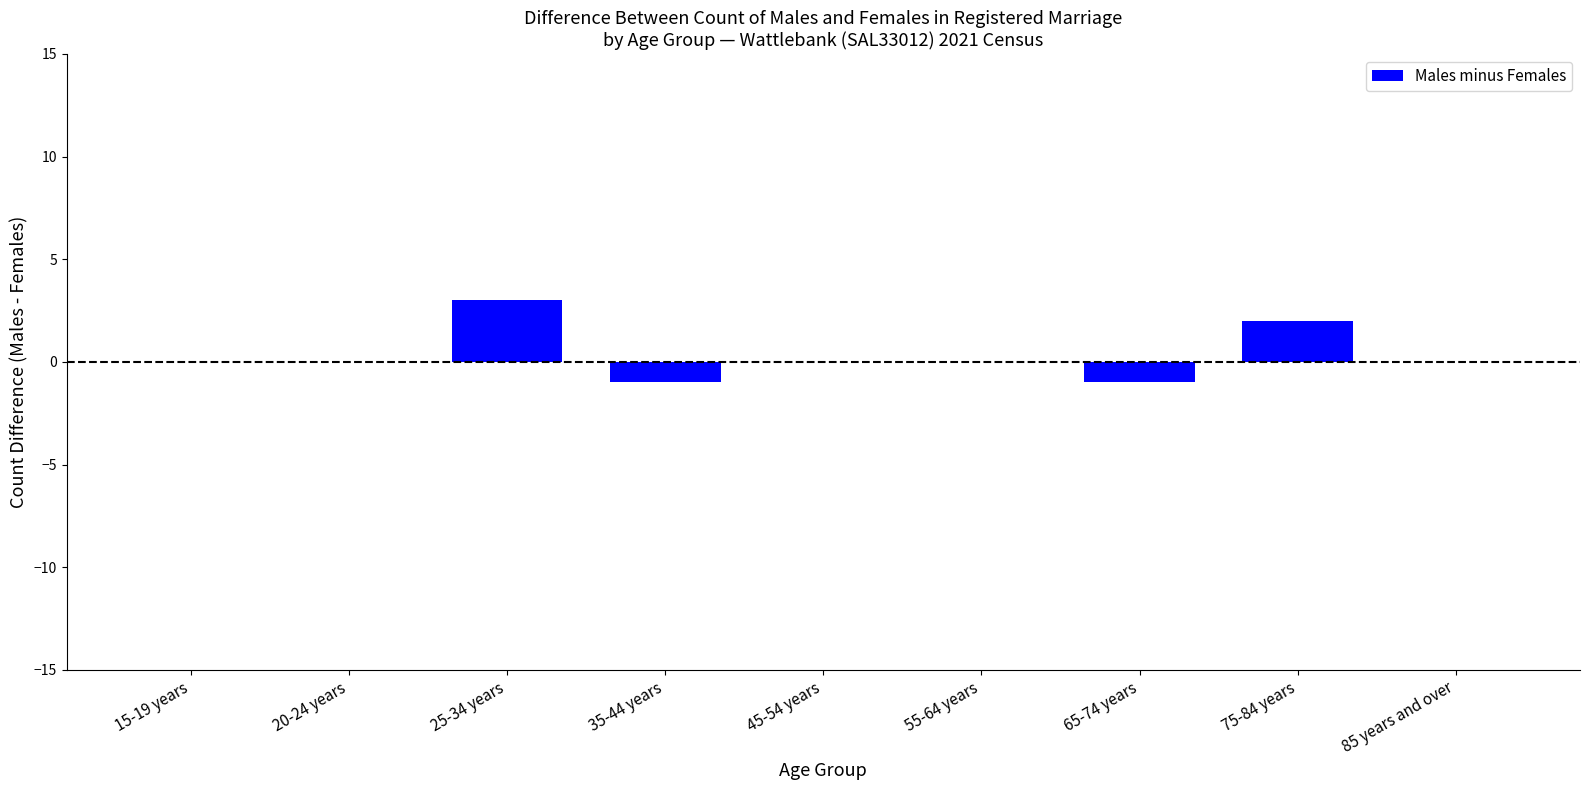

What is the sum of the values at 65-74 years and 55-64 years?

-1